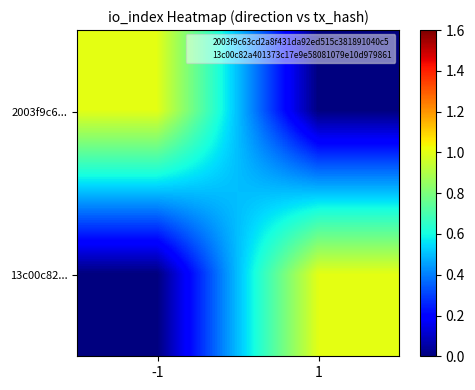

Count the number of categories in the chart.

2